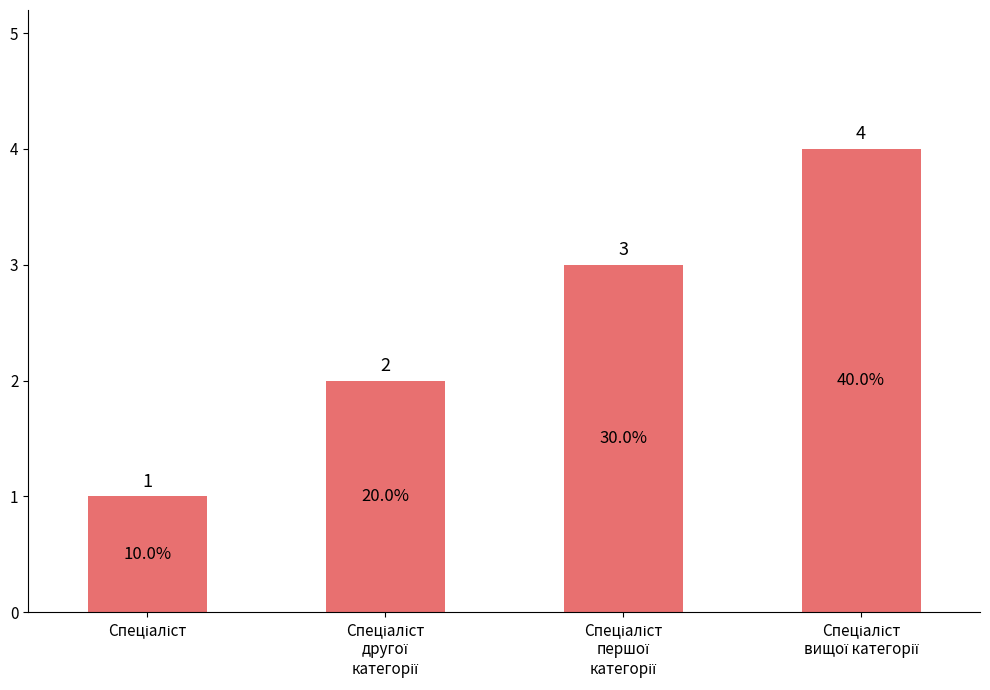

What is the maximum value shown in the chart?

4